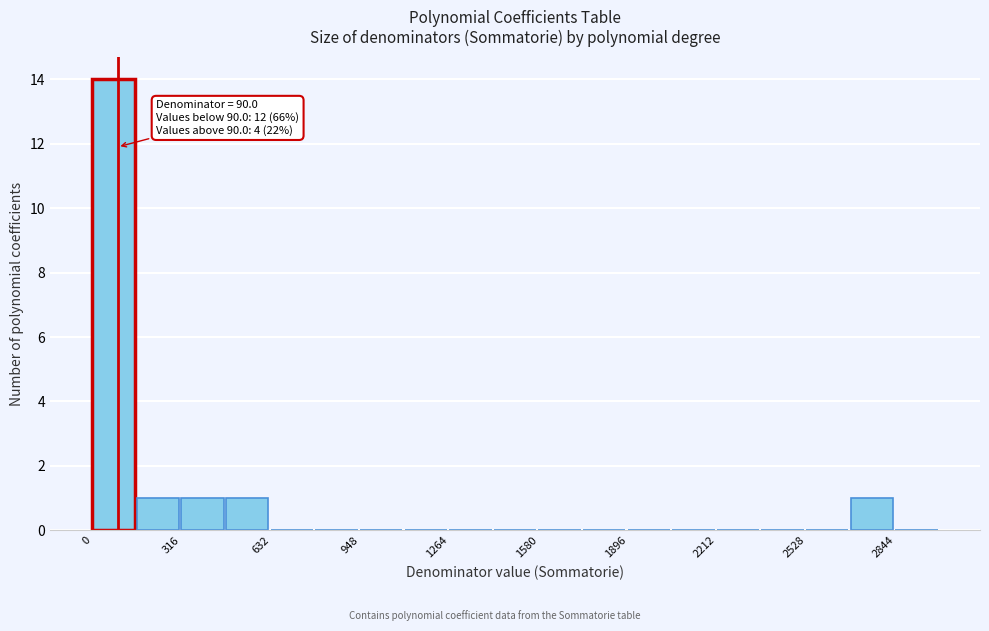

Around what value on the x-axis is the tallest bar? Give the approximate position of its centre, as read against the axis.

100